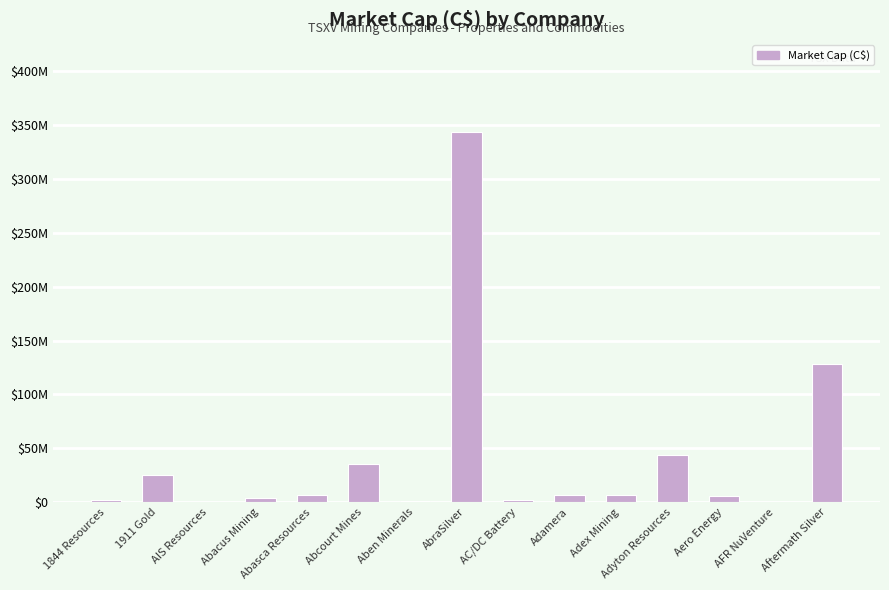

What position from the left is AIS Resources?

3